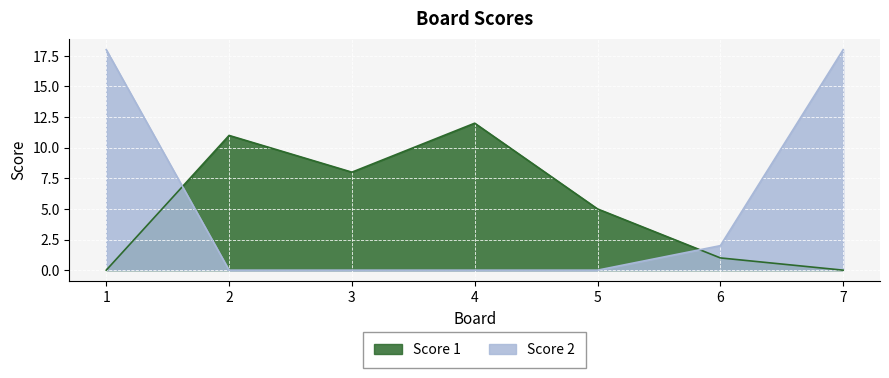

True or false: Score 2 has more than 2 points higher than both neighbors.

False